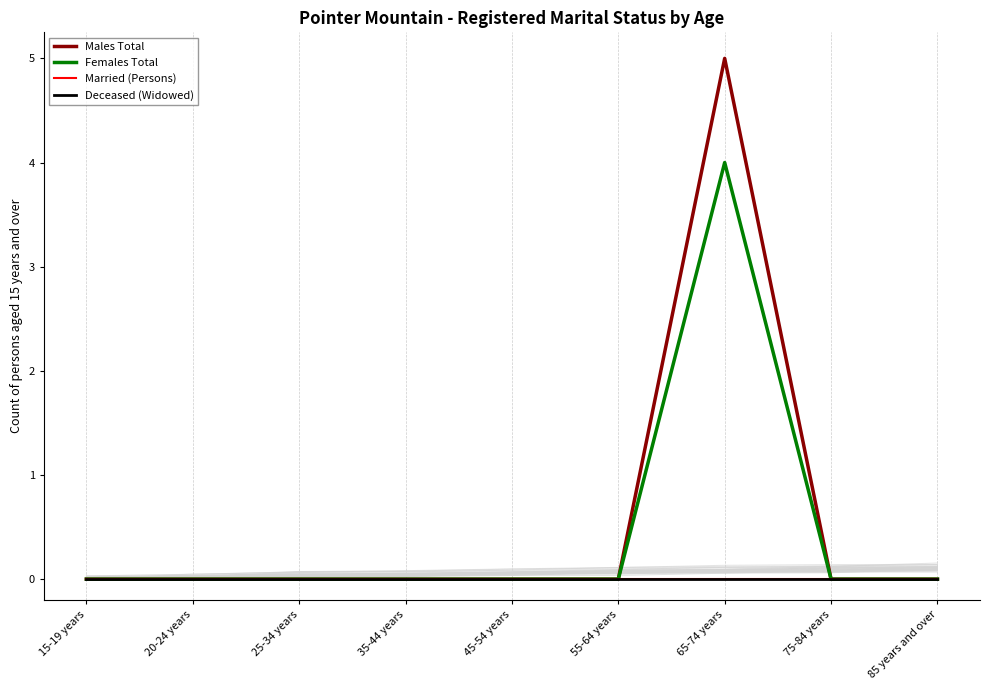

True or false: Married (Persons) and Females Total intersect in this chart.

False